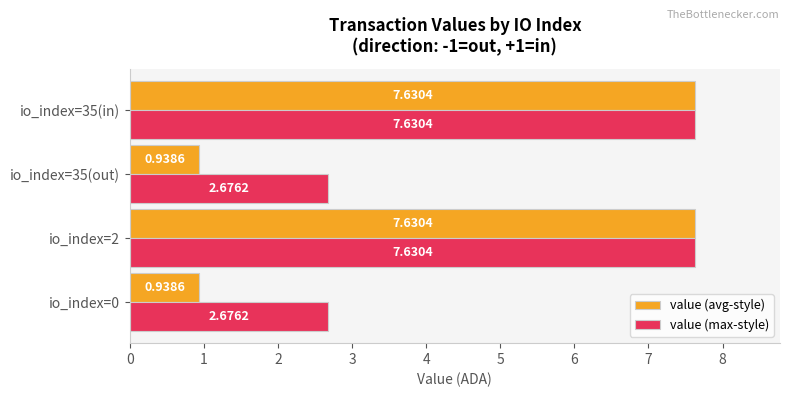

Is the value of value (max-style) at io_index=0 greater than the value of value (avg-style) at io_index=35(in)?

No